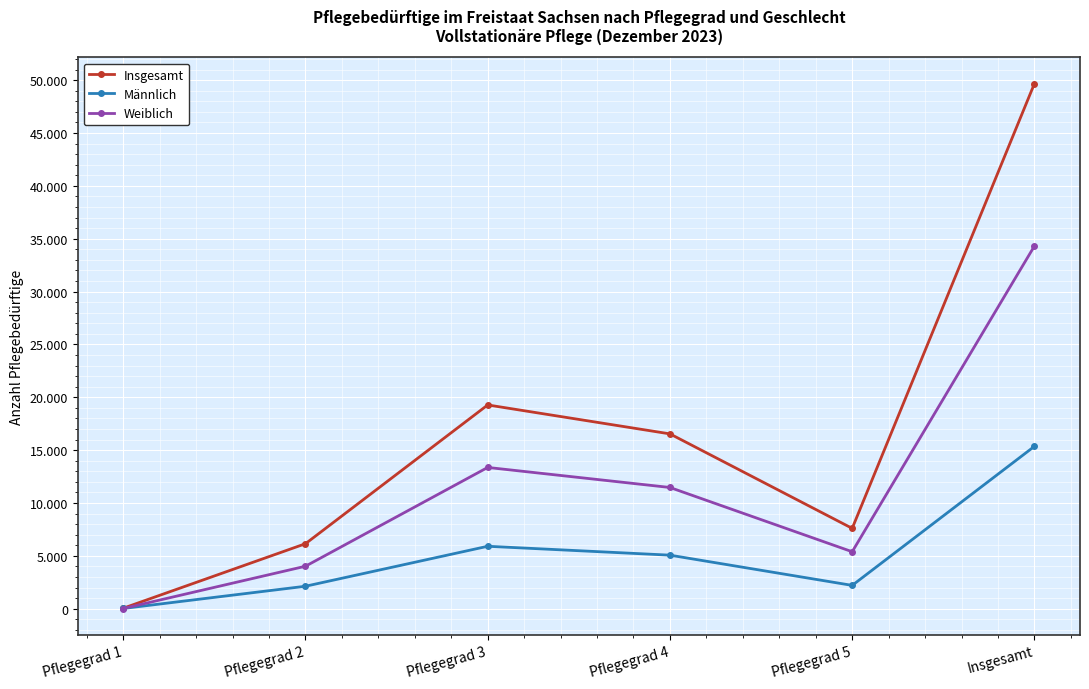

Which series has the largest range (max minus min)?

Insgesamt